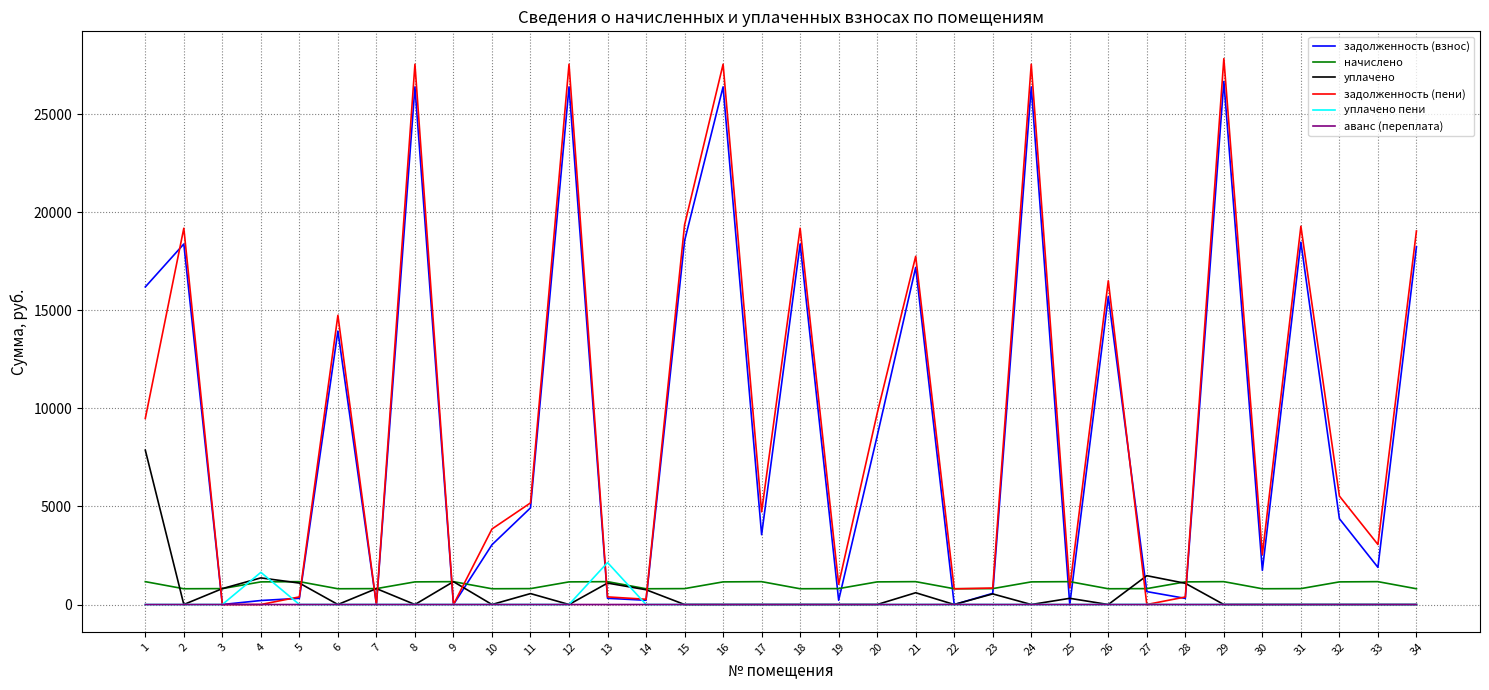

What is the maximum value shown in the chart?

27841.9